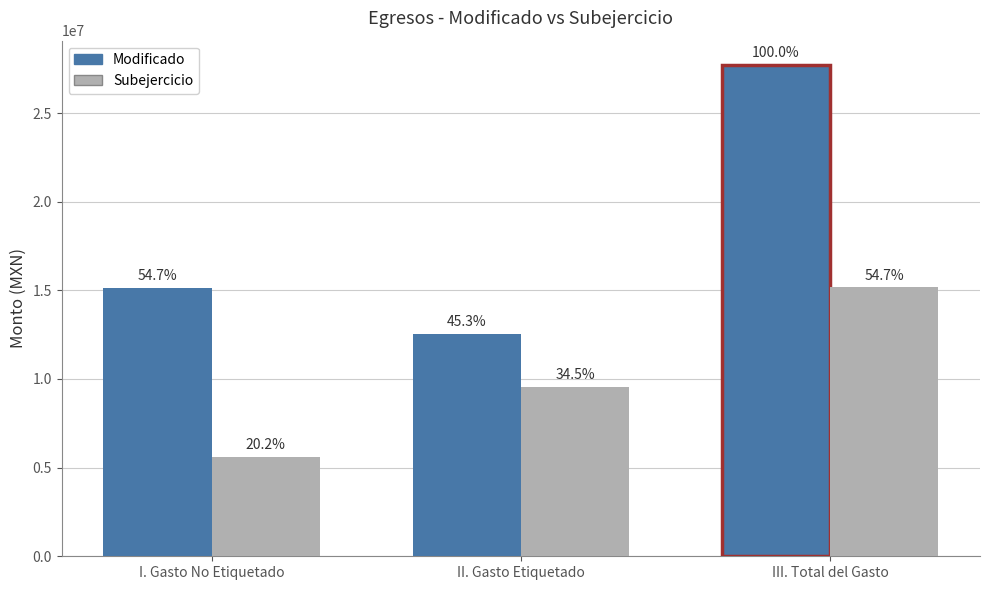

The value of Subejercicio at III. Total del Gasto is 19814670.8. True or false?

False